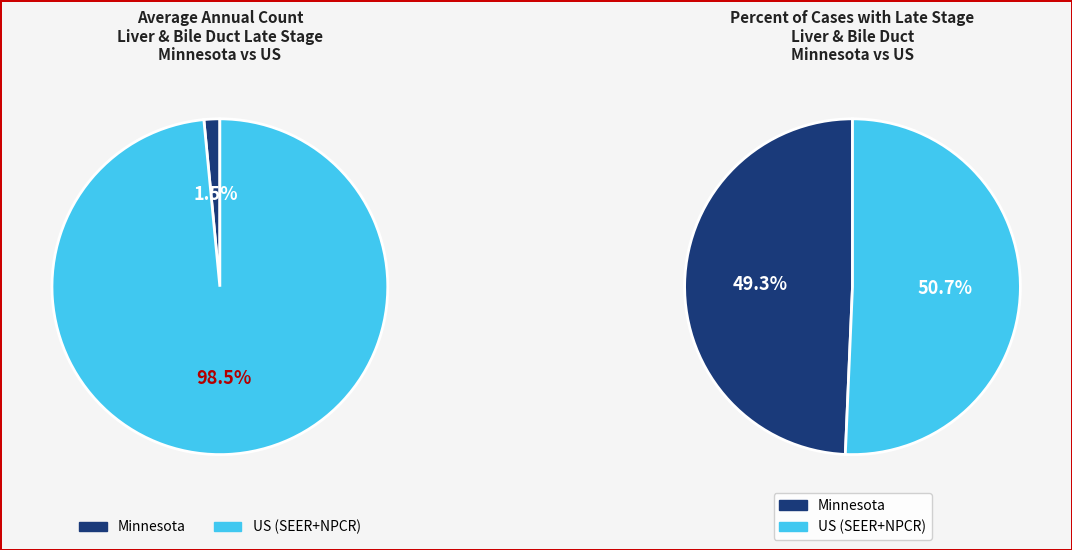

Which slice represents more than half of the pie?

US (SEER+NPCR)